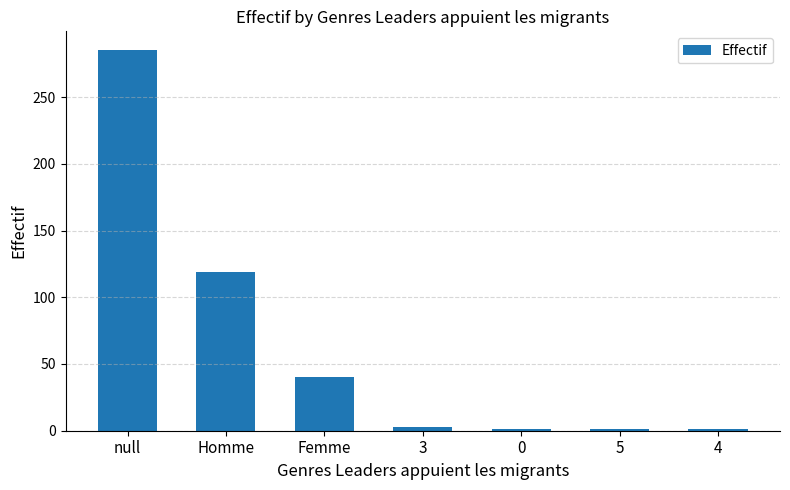

Reading left to right, transcribe all the data shown in this chart.

null=285	Homme=119	Femme=40	3=3	0=1	5=1	4=1